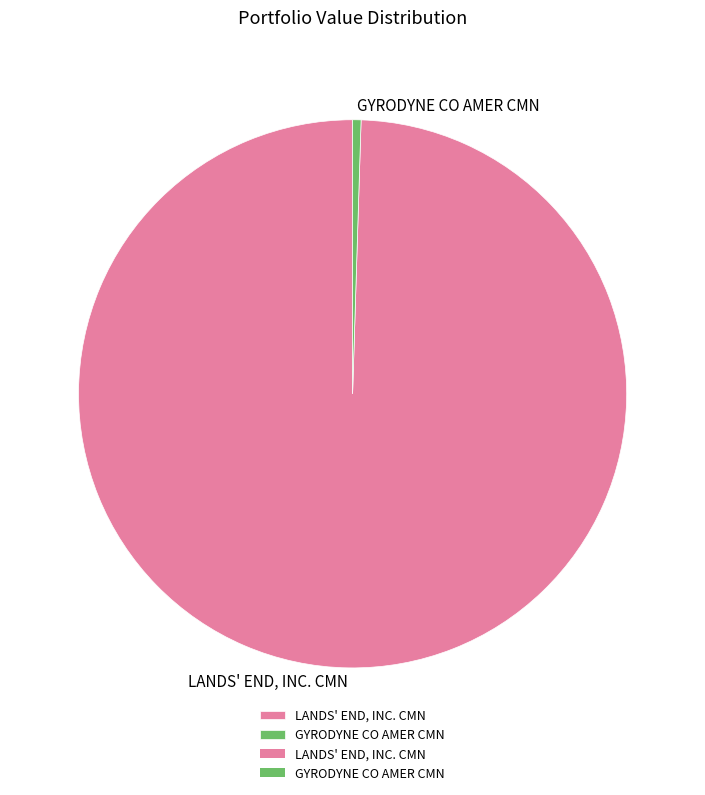

How many segments does this pie chart have?

2